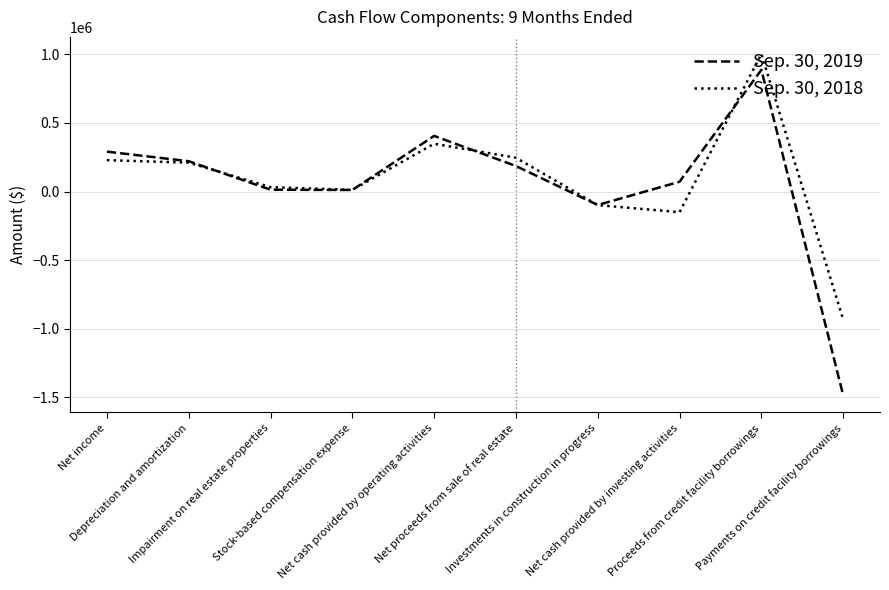

Is the value of Sep. 30, 2018 at Net income greater than the value of Sep. 30, 2019 at Investments in construction in progress?

Yes